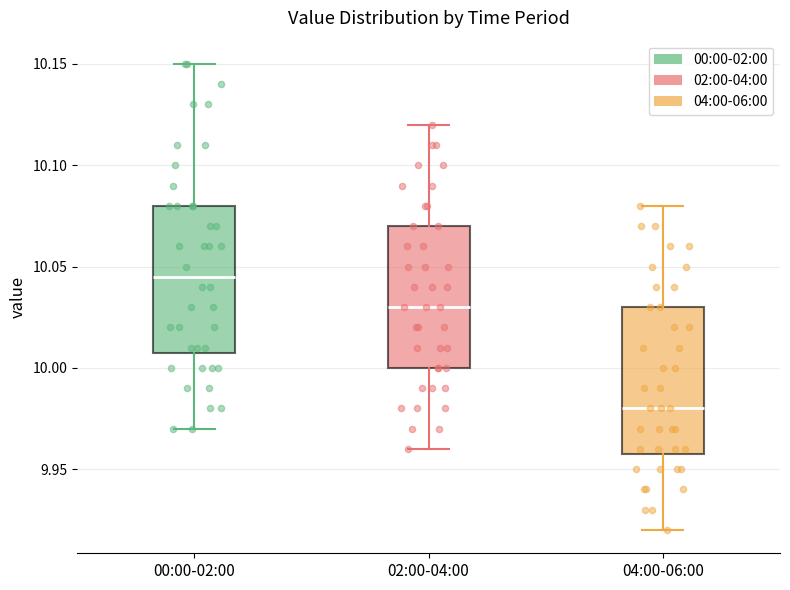

Reading left to right, transcribe this box plot: for each box, give where its median line is, the range the box spans, and where its two whiskers end, as read against the y-axis. The values are not printed on the chart, so give them approximately, as read against the axis.

00:00-02:00: median 10.045, box 10.010 to 10.080, whiskers 9.970 to 10.150
02:00-04:00: median 10.030, box 10.000 to 10.070, whiskers 9.960 to 10.120
04:00-06:00: median 9.980, box 9.960 to 10.030, whiskers 9.920 to 10.080